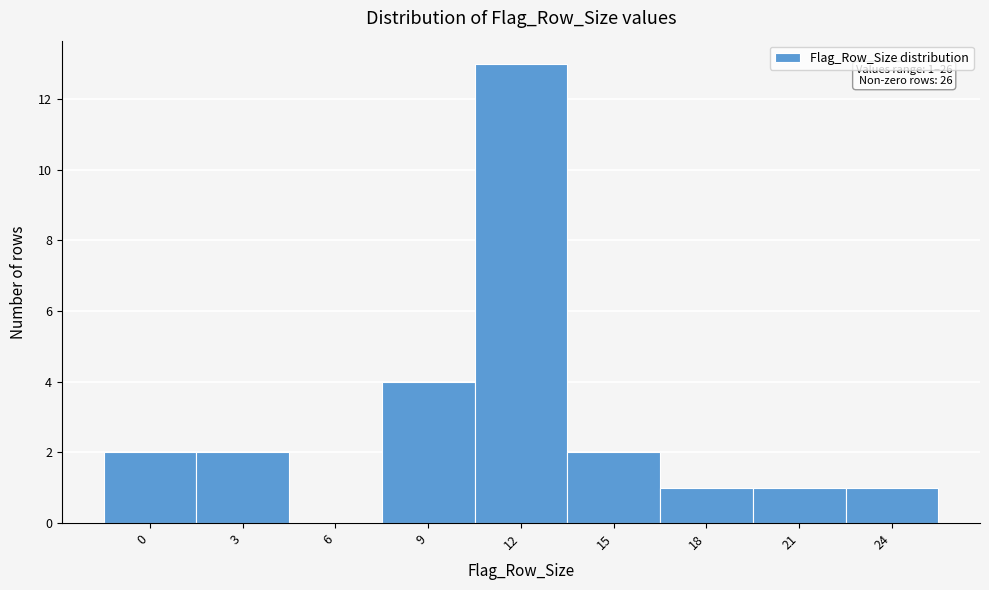

Reading left to right, what are all the values shown in this chart?

0=2	3=2	6=0	9=4	12=13	15=2	18=1	21=1	24=1